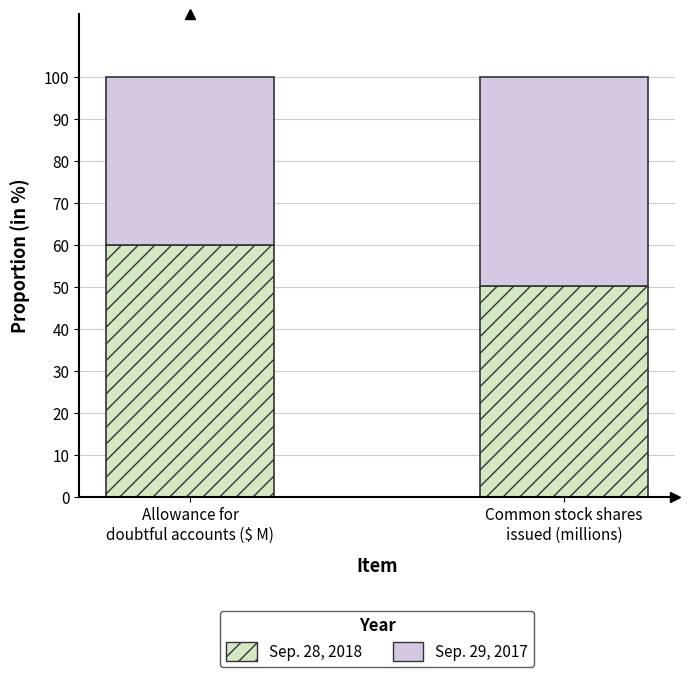

What is the highest value of the Sep. 28, 2018 series?

60.0